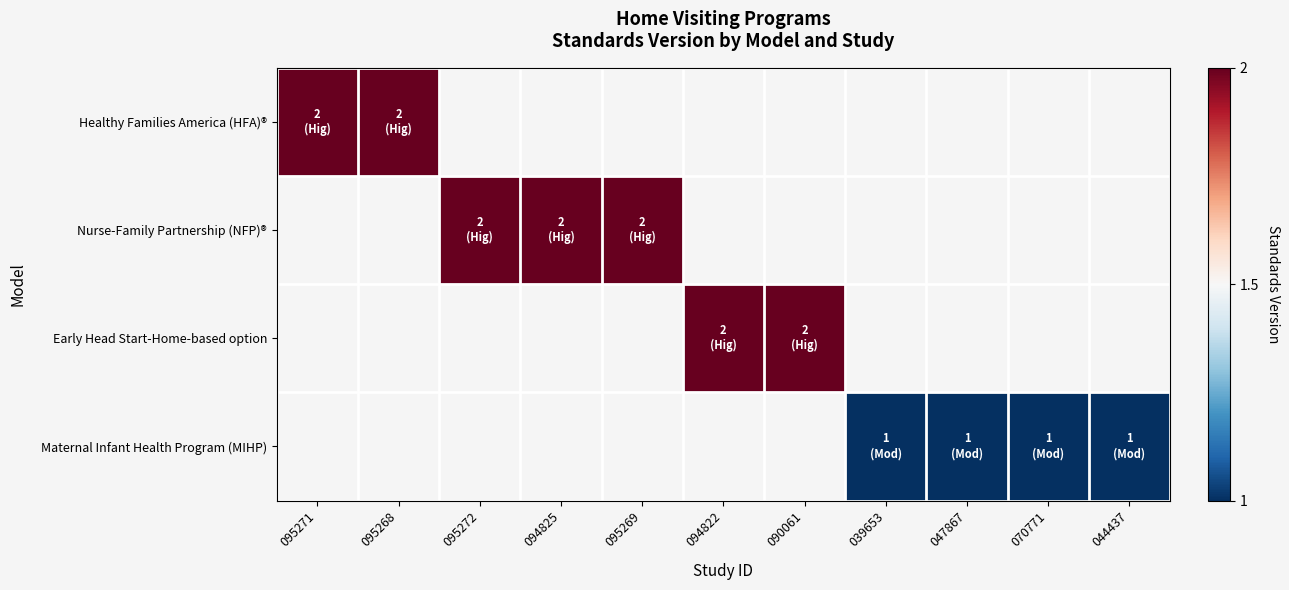

Between 044437 and 095269, which is larger?

095269